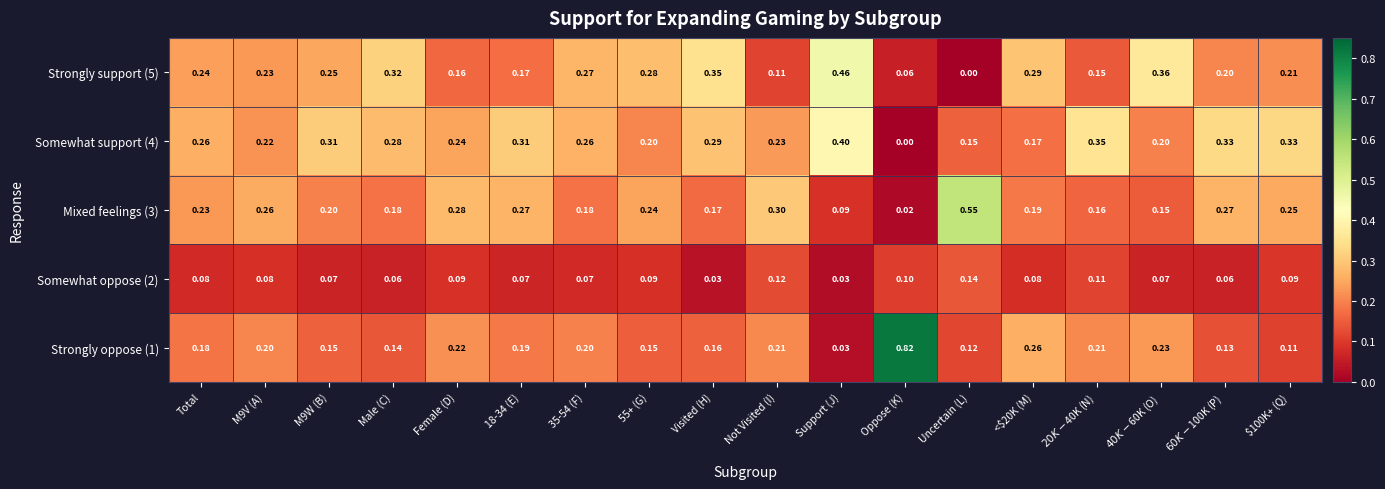

What is the difference between the highest and lowest values at 55+ (G)?

0.2